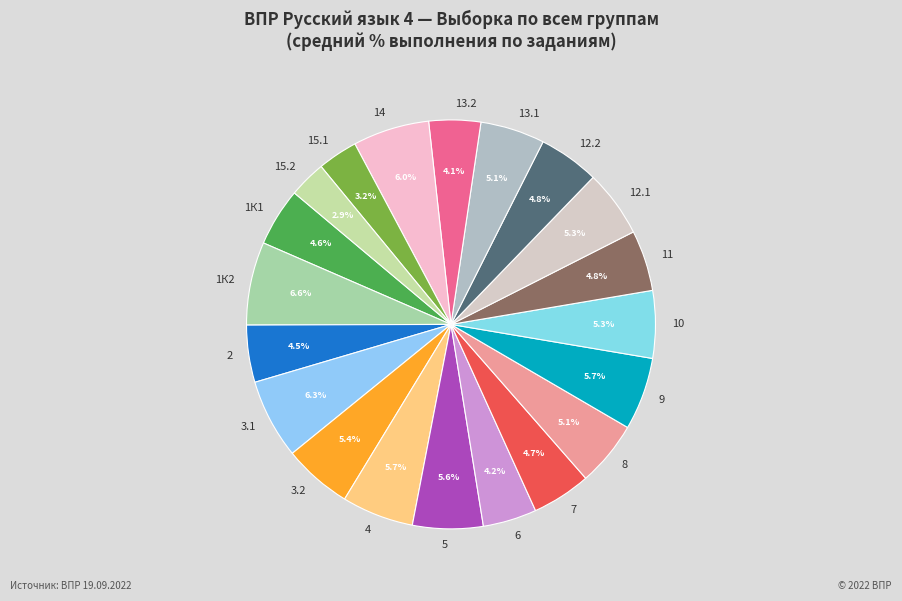

Is there any slice that represents more than half of the pie?

No